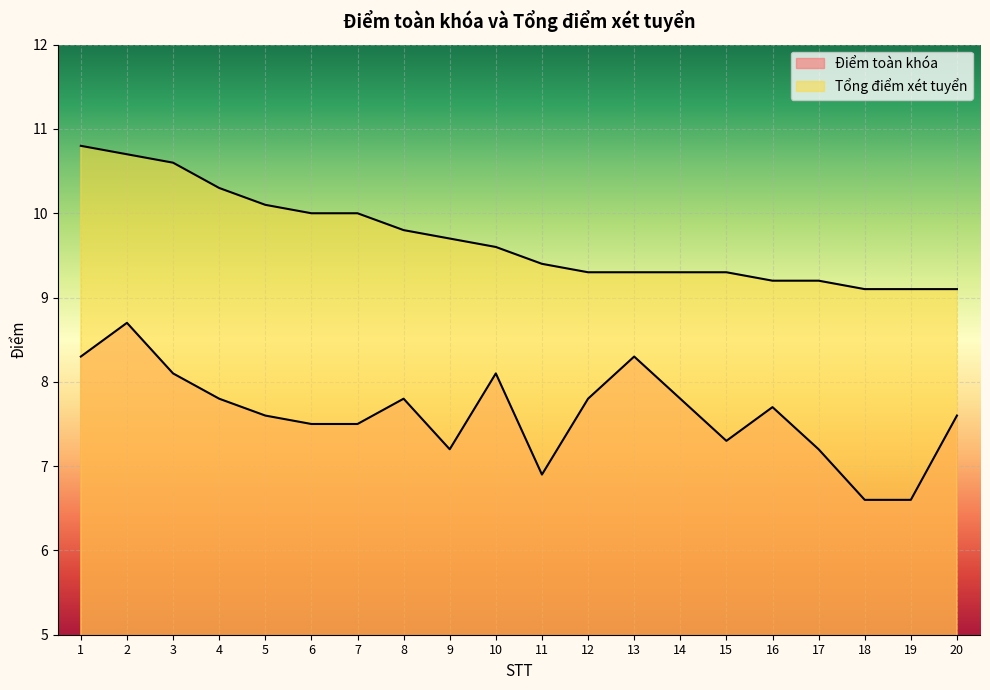

True or false: Tổng điểm xét tuyển has more than 2 interior local peaks.

False